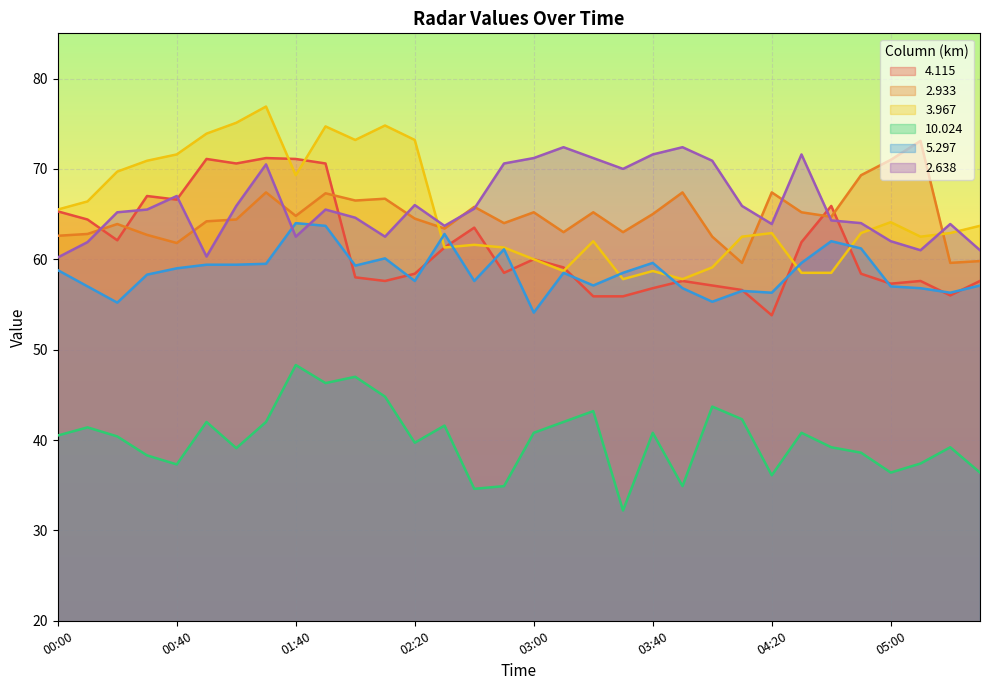

Reading left to right, extract all data points from this chart.

  4.115: 00:00=65.3	00:10=64.4	00:20=62.1	00:30=67.0	00:40=66.6	00:50=71.1	01:00=70.6	01:10=71.2	01:40=71.1	01:50=70.6	02:00=58.0	02:10=57.6	02:20=58.4	02:30=61.3	02:40=63.5	02:50=58.5	03:00=60.0	03:10=59.1	03:20=55.9	03:30=55.9	03:40=56.8	03:50=57.6	04:00=57.1	04:10=56.6	04:20=53.8	04:30=61.9	04:40=65.9	04:50=58.4	05:00=57.3	05:10=57.6	05:20=56.0	05:30=57.6
  2.933: 00:00=62.6	00:10=62.8	00:20=63.9	00:30=62.7	00:40=61.8	00:50=64.2	01:00=64.4	01:10=67.4	01:40=64.8	01:50=67.3	02:00=66.5	02:10=66.7	02:20=64.5	02:30=63.4	02:40=65.8	02:50=64.0	03:00=65.2	03:10=63.0	03:20=65.2	03:30=63.0	03:40=65.0	03:50=67.4	04:00=62.5	04:10=59.6	04:20=67.4	04:30=65.2	04:40=64.7	04:50=69.3	05:00=71.0	05:10=73.1	05:20=59.6	05:30=59.8
  3.967: 00:00=65.5	00:10=66.4	00:20=69.7	00:30=70.9	00:40=71.6	00:50=73.9	01:00=75.1	01:10=76.9	01:40=69.3	01:50=74.7	02:00=73.2	02:10=74.8	02:20=73.2	02:30=61.3	02:40=61.6	02:50=61.3	03:00=60.0	03:10=58.7	03:20=62.0	03:30=57.8	03:40=58.7	03:50=57.8	04:00=59.1	04:10=62.5	04:20=62.9	04:30=58.5	04:40=58.5	04:50=62.9	05:00=64.1	05:10=62.5	05:20=62.9	05:30=63.7
 10.024: 00:00=40.5	00:10=41.4	00:20=40.4	00:30=38.3	00:40=37.3	00:50=42.0	01:00=39.1	01:10=42.0	01:40=48.3	01:50=46.3	02:00=47.0	02:10=44.8	02:20=39.7	02:30=41.6	02:40=34.6	02:50=34.9	03:00=40.8	03:10=42.0	03:20=43.2	03:30=32.2	03:40=40.8	03:50=34.9	04:00=43.7	04:10=42.3	04:20=36.1	04:30=40.8	04:40=39.2	04:50=38.6	05:00=36.4	05:10=37.4	05:20=39.2	05:30=36.4
  5.297: 00:00=58.8	00:10=57.0	00:20=55.2	00:30=58.3	00:40=59.0	00:50=59.4	01:00=59.4	01:10=59.5	01:40=64.0	01:50=63.7	02:00=59.3	02:10=60.1	02:20=57.6	02:30=62.8	02:40=57.6	02:50=61.1	03:00=54.1	03:10=58.5	03:20=57.1	03:30=58.5	03:40=59.6	03:50=56.8	04:00=55.3	04:10=56.5	04:20=56.3	04:30=59.6	04:40=62.0	04:50=61.2	05:00=57.0	05:10=56.8	05:20=56.3	05:30=57.1
  2.638: 00:00=60.2	00:10=61.9	00:20=65.2	00:30=65.5	00:40=67.0	00:50=60.3	01:00=65.9	01:10=70.5	01:40=62.5	01:50=65.5	02:00=64.6	02:10=62.5	02:20=66.0	02:30=63.7	02:40=65.6	02:50=70.6	03:00=71.2	03:10=72.4	03:20=71.2	03:30=70.0	03:40=71.6	03:50=72.4	04:00=70.9	04:10=65.9	04:20=63.9	04:30=71.6	04:40=64.3	04:50=64.0	05:00=62.0	05:10=61.0	05:20=63.9	05:30=61.0